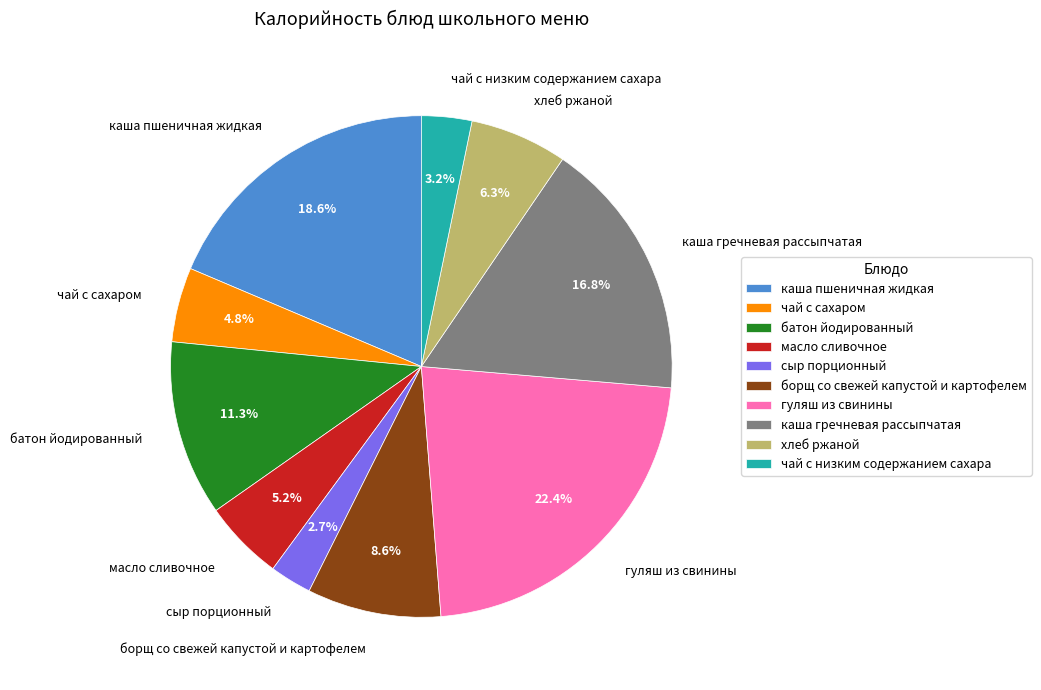

To the nearest percent, what is the average slice percentage?

10%